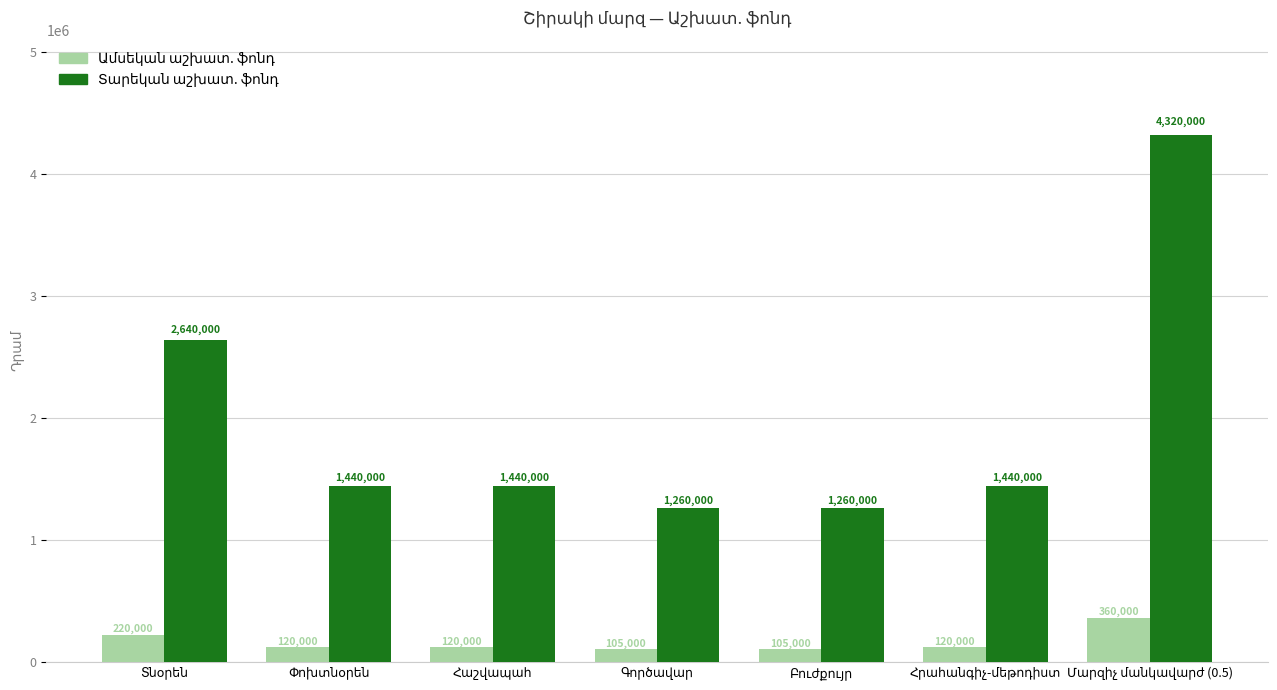

Does the chart contain stacked bars?

No